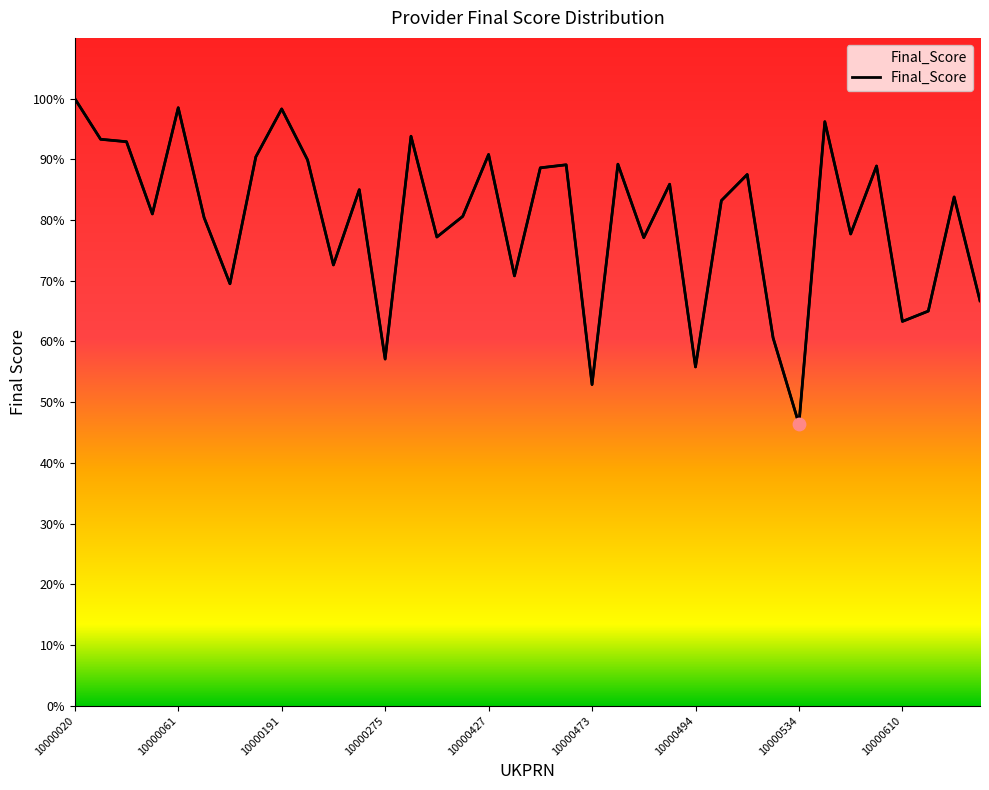

What is the change in value from 10000427 to 10000488?

-4.9